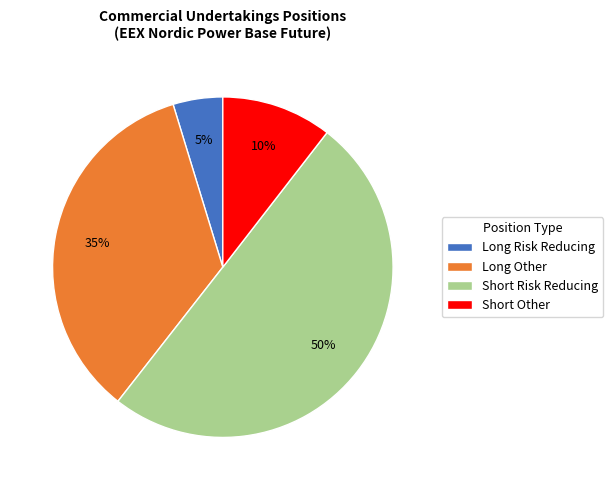

Do Short Other and Long Risk Reducing together represent more than half of the pie?

No